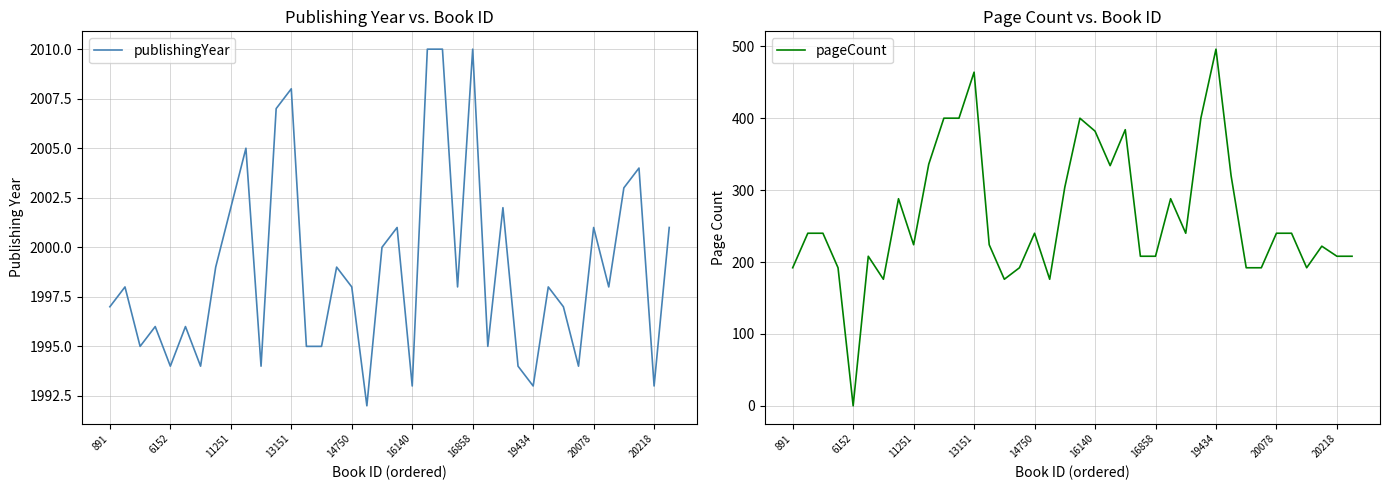

The publishingYear series shows 1998 at 14750. True or false?

True